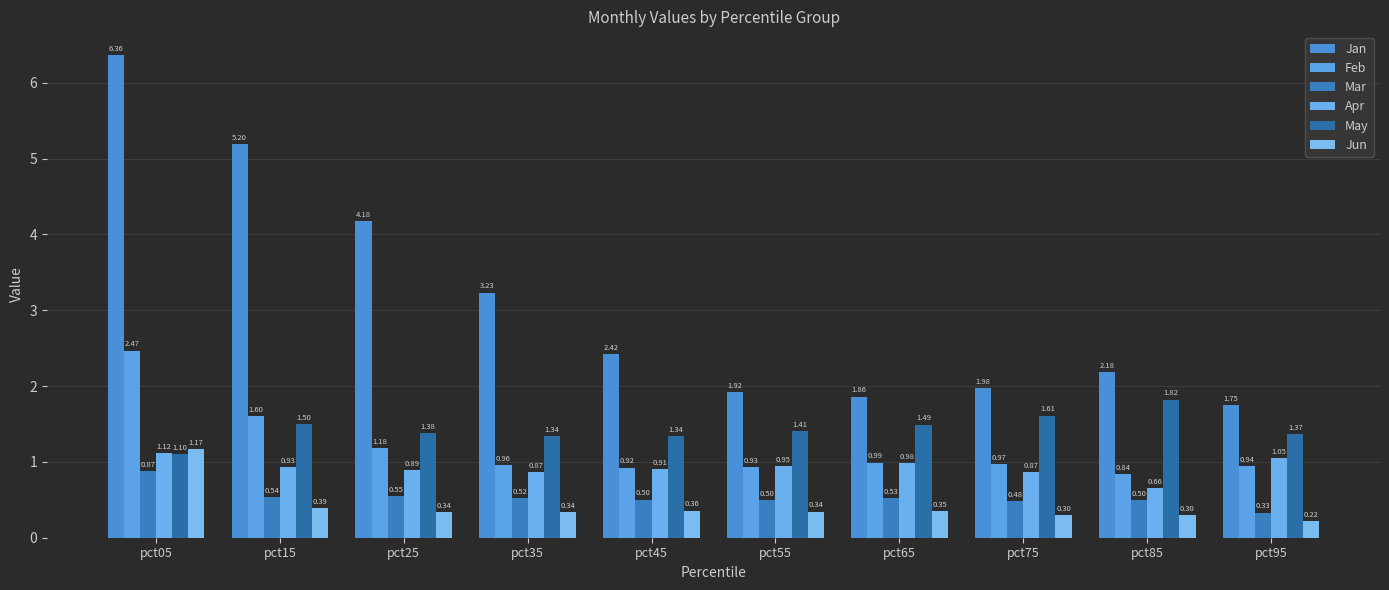

Rank the categories by Jan value from highest to lowest.

pct05, pct15, pct25, pct35, pct45, pct85, pct75, pct55, pct65, pct95